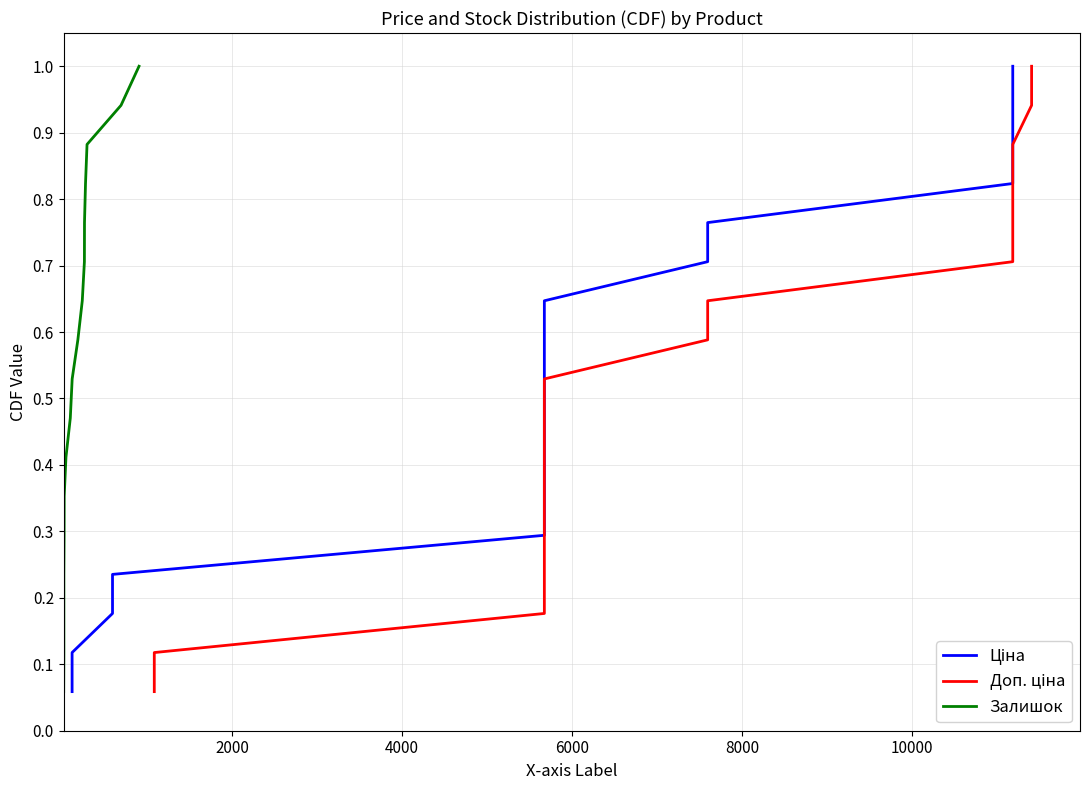

What is the difference between the maximum and minimum values in the Залишок series?

0.9